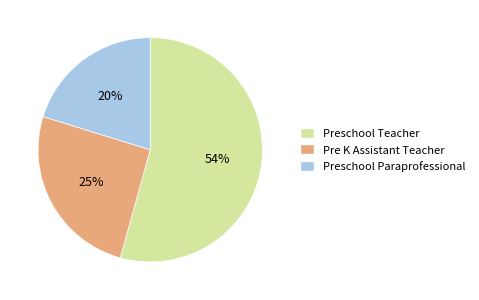

Is the sum of Pre K Assistant Teacher and Preschool Teacher greater than half?

Yes